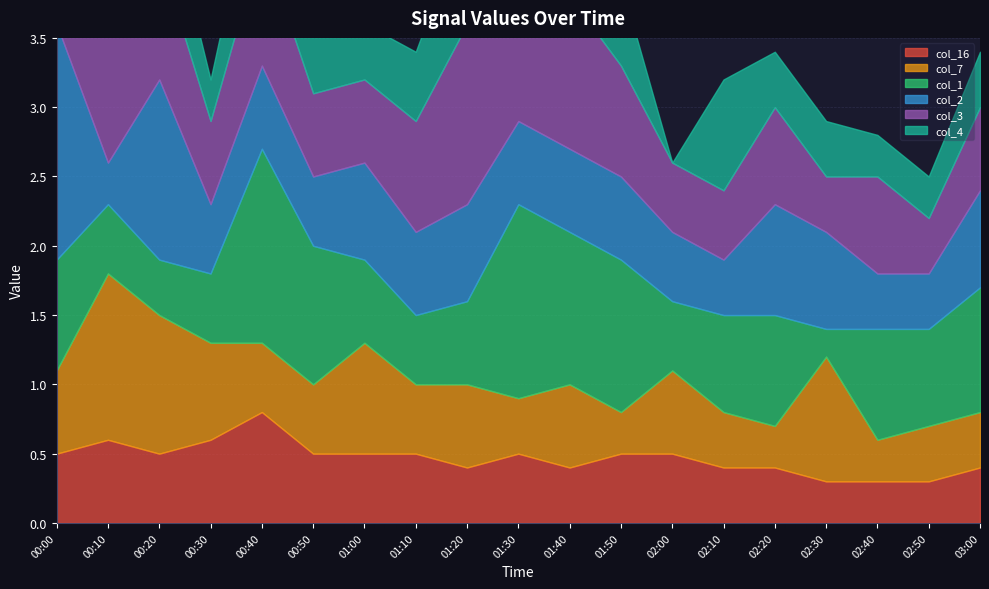

True or false: col_4 has more than 2 interior local peaks.

True